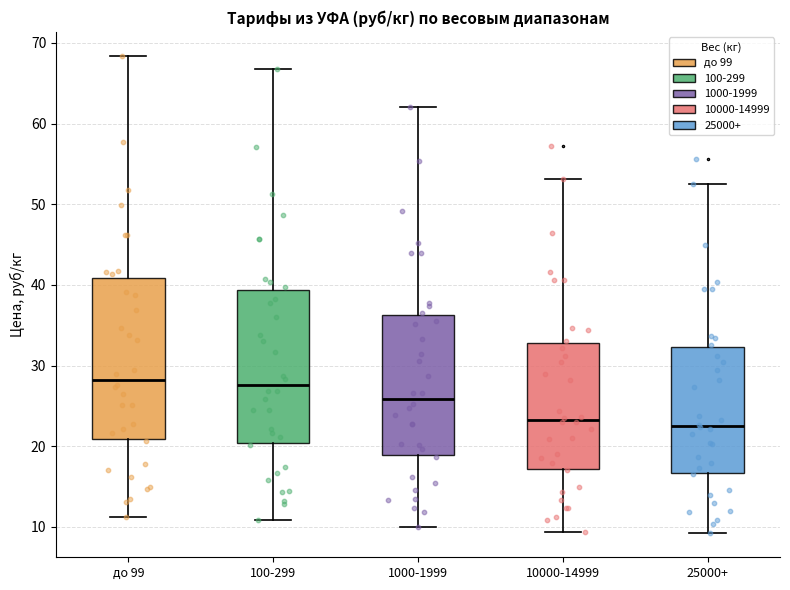

Reading left to right, transcribe this box plot: for each box, give where its median line is, the range the box spans, and where its two whiskers end, as read against the y-axis. The values are not printed on the chart, so give them approximately, as read against the axis.

до 99: median 28, box 21 to 41, whiskers 11 to 68
100-299: median 28, box 20 to 39, whiskers 11 to 67
1000-1999: median 26, box 19 to 36, whiskers 10 to 62
10000-14999: median 23, box 17 to 33, whiskers 9 to 53
25000+: median 23, box 17 to 32, whiskers 9 to 53